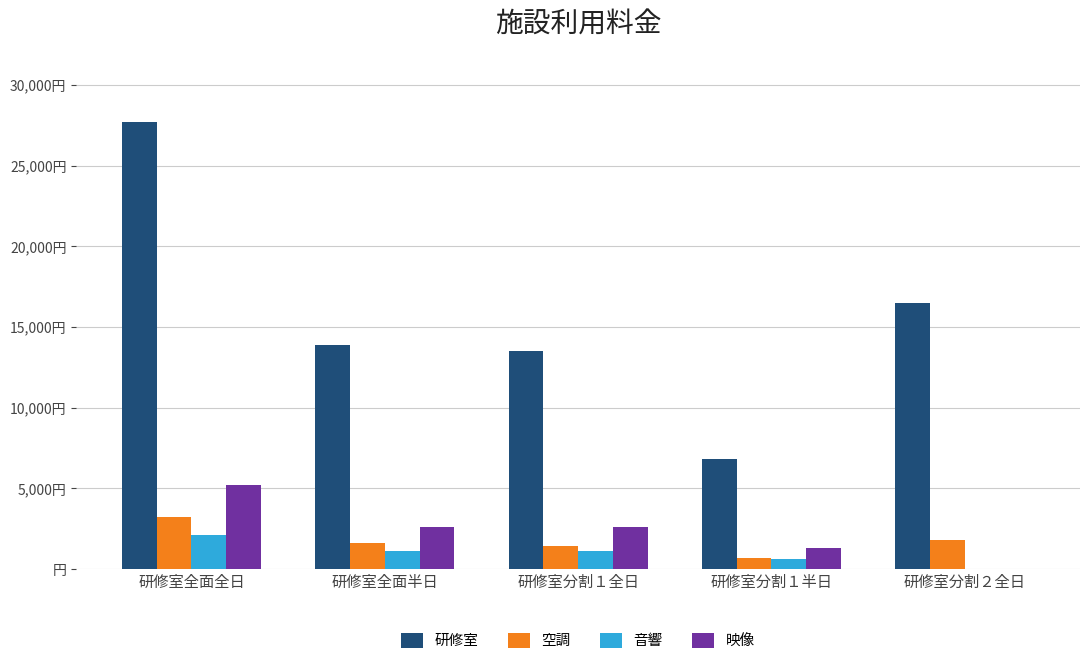

What is the spread (max minus min) of values at 研修室分割１半日?

6200